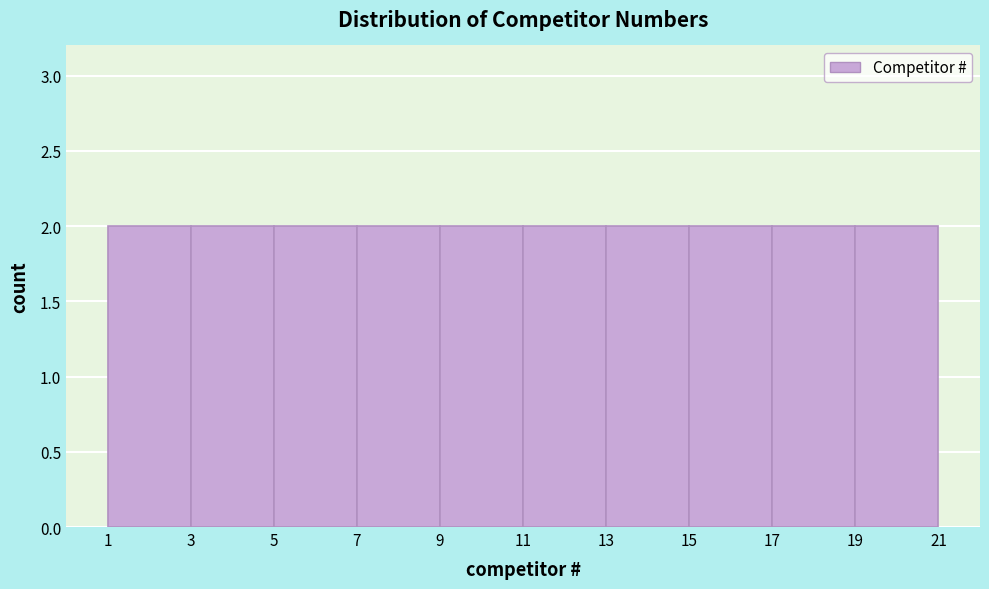

Reading left to right, transcribe this chart: for each bar, give the range it covers on the x-axis and its height. The values are not printed on the chart, so give them approximately, as read against the axis.

1 to 3: 2
3 to 5: 2
5 to 7: 2
7 to 9: 2
9 to 11: 2
11 to 13: 2
13 to 15: 2
15 to 17: 2
17 to 19: 2
19 to 21: 2